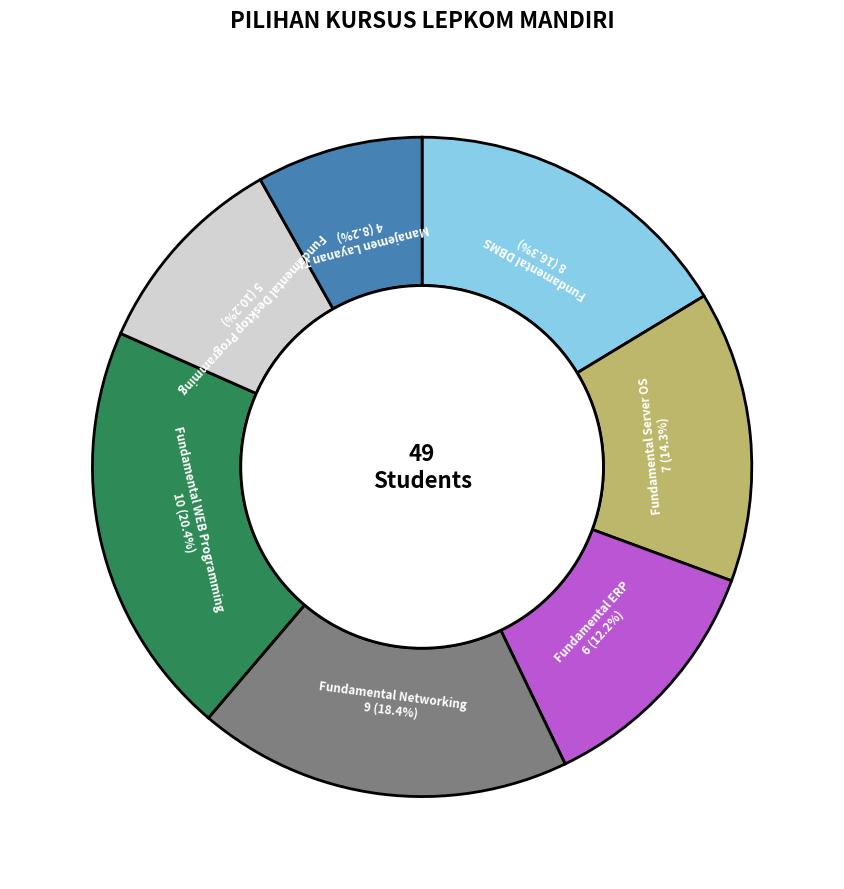

Which has a higher value, Fundamental ERP or Manajemen Layanan TI?

Fundamental ERP